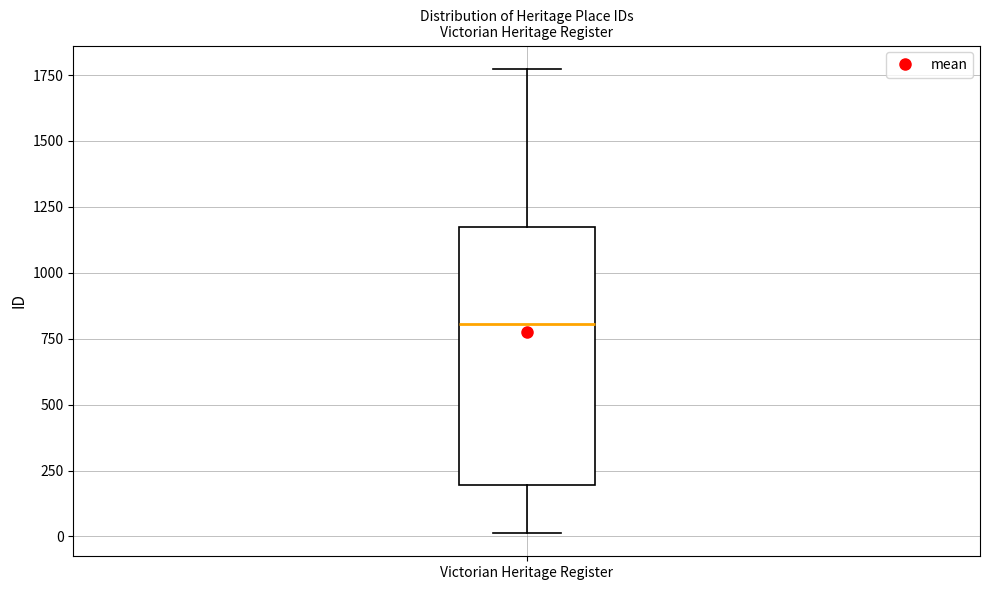

Transcribe this box plot: give where the median line is, the range the box spans, and where the two whiskers end, as read against the y-axis. The values are not printed on the chart, so give them approximately, as read against the axis.

median 800, box 200 to 1150, whiskers 0 to 1750